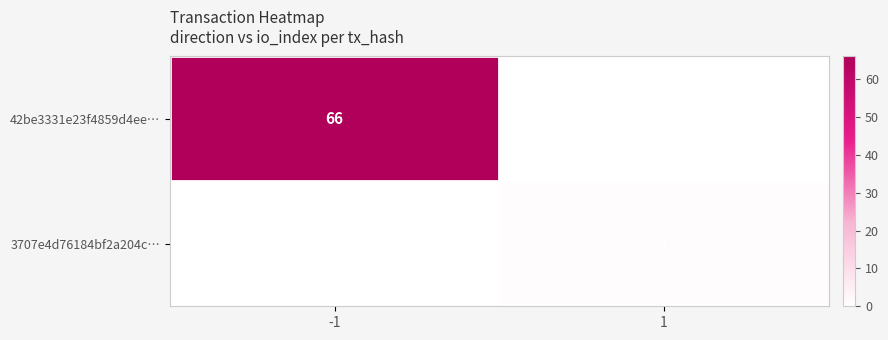

True or false: 3707e4d76184bf2a204c… has a value of 0 at 1.

False